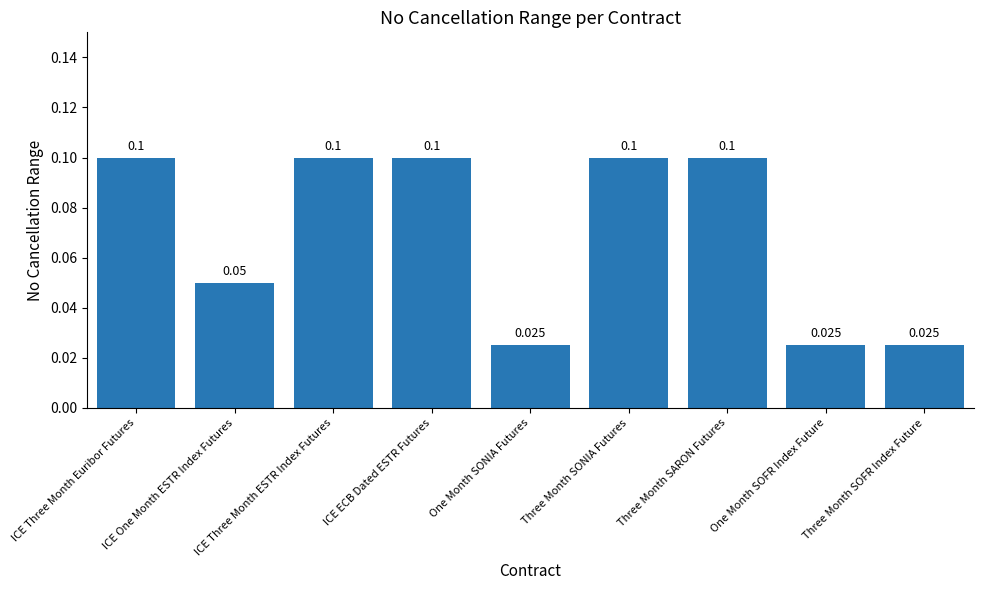

Which has a higher value, ICE Three Month Euribor Futures or Three Month SOFR Index Future?

ICE Three Month Euribor Futures